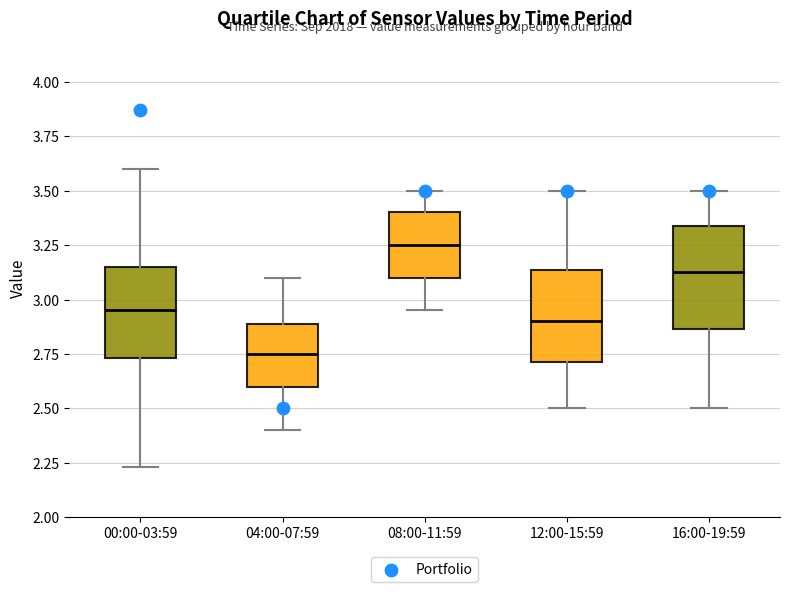

Where does the upper whisker of the box for 16:00-19:59 end on the y-axis? The values are not printed on the chart, so give them approximately, as read against the axis.

3.50